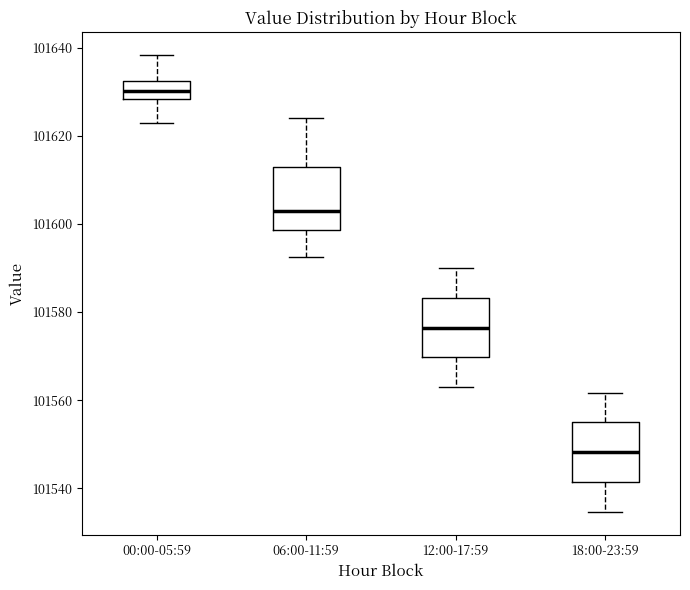

Reading left to right, read every box against the y-axis: the position of its median line, the range the box covers, and the ends of its whiskers. The values are not printed on the chart, so give them approximately, as read against the axis.

00:00-05:59: median 101630, box 101628 to 101632, whiskers 101624 to 101638
06:00-11:59: median 101602, box 101598 to 101612, whiskers 101592 to 101624
12:00-17:59: median 101576, box 101570 to 101584, whiskers 101562 to 101590
18:00-23:59: median 101548, box 101542 to 101554, whiskers 101534 to 101562